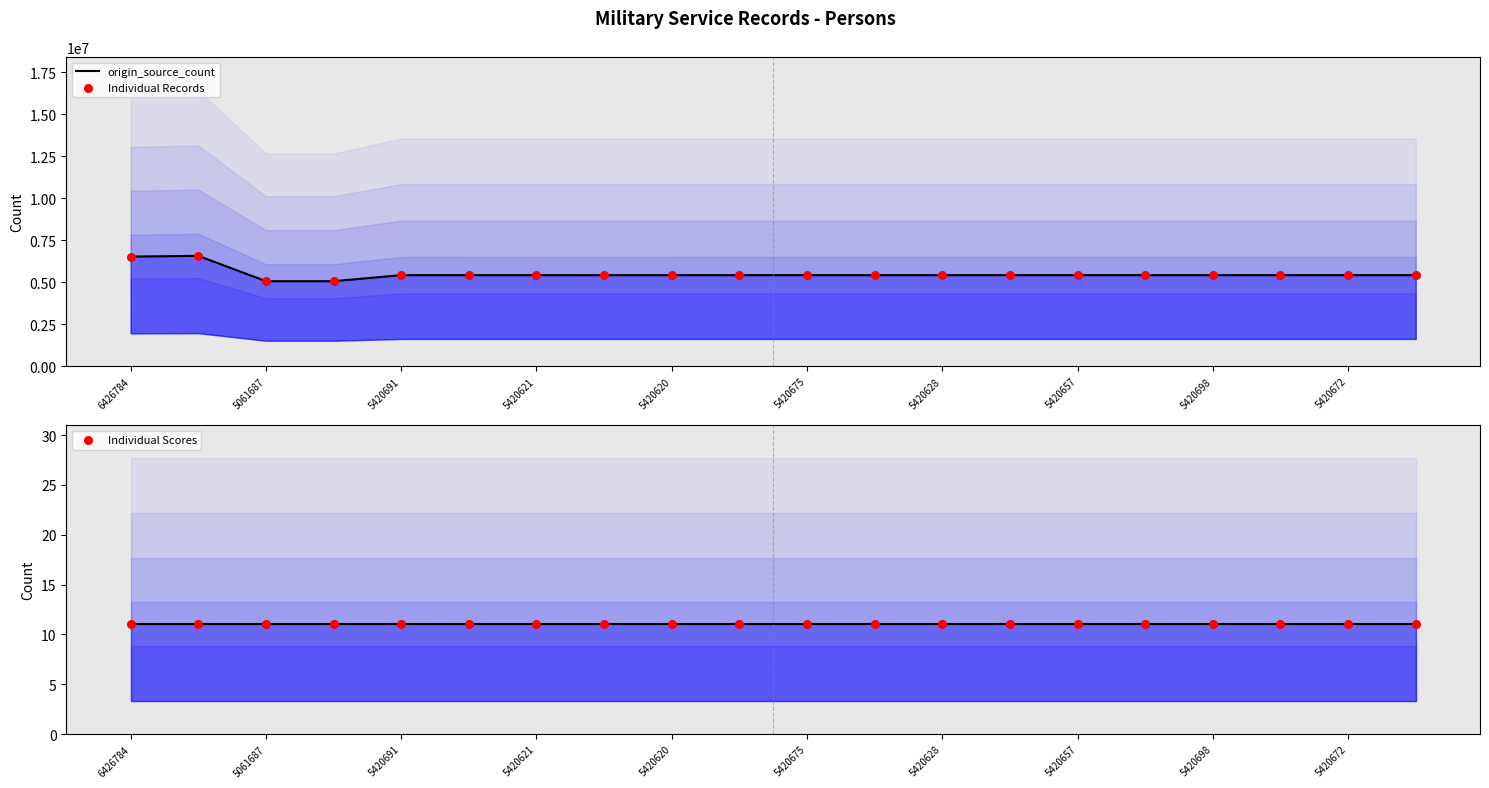

At how many categories does at least one series exceed 531389?

20